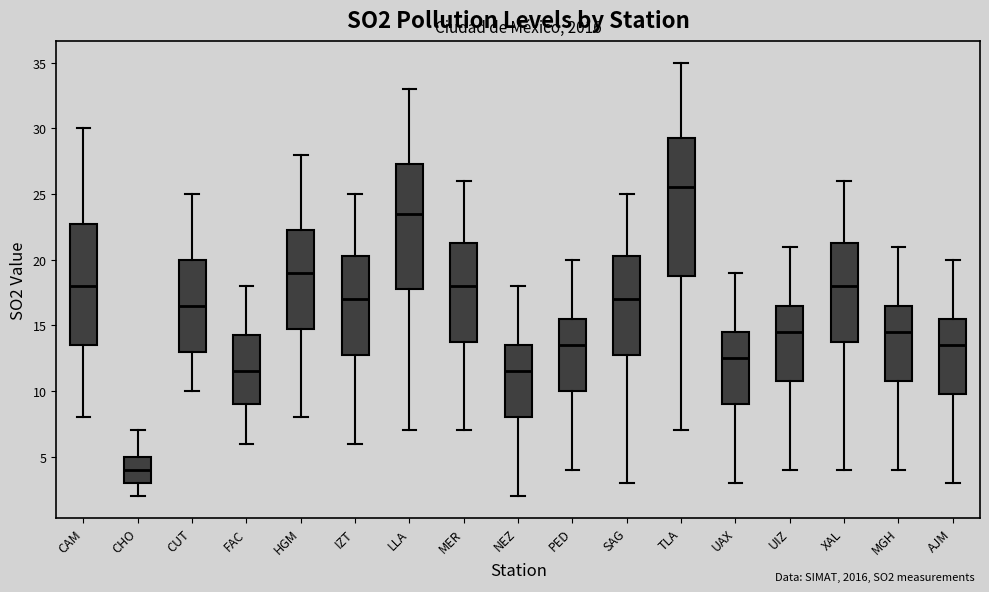

Comparing the boxes themselves (not the whiskers), which one is the tallest?

TLA